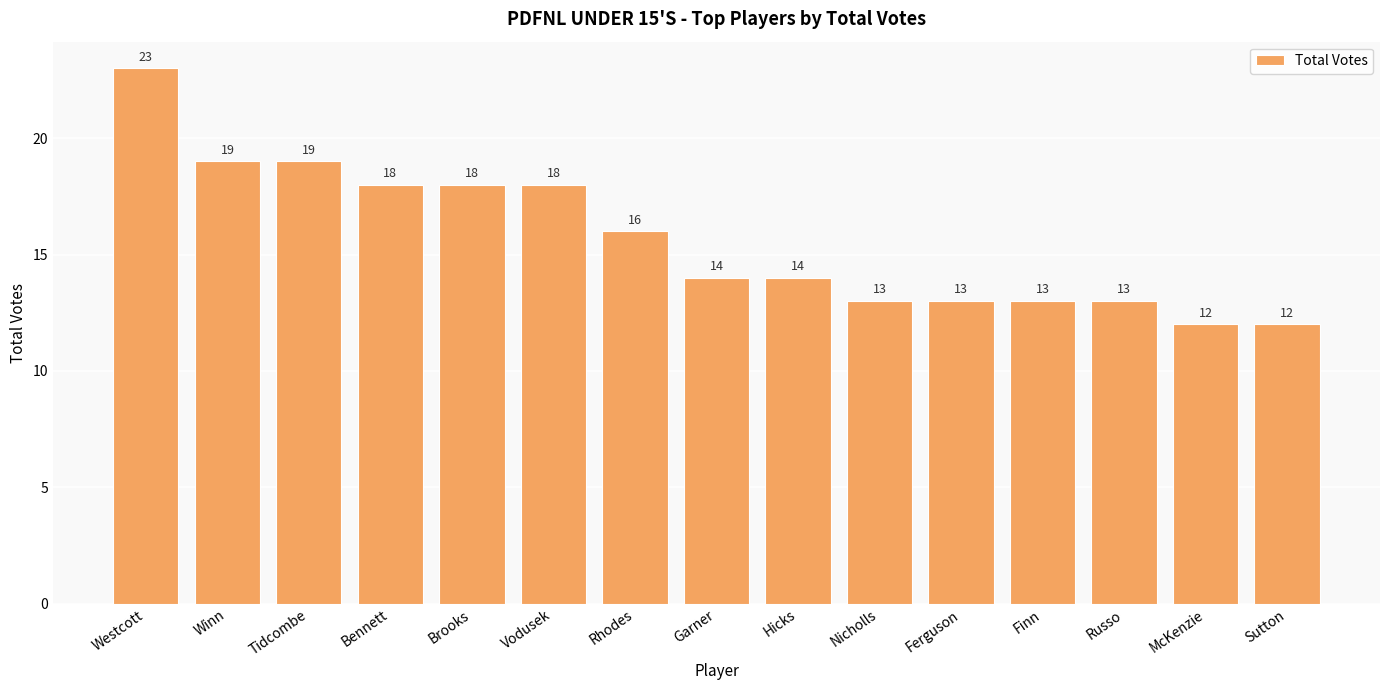

The chart shows a value of 12 at McKenzie. True or false?

True